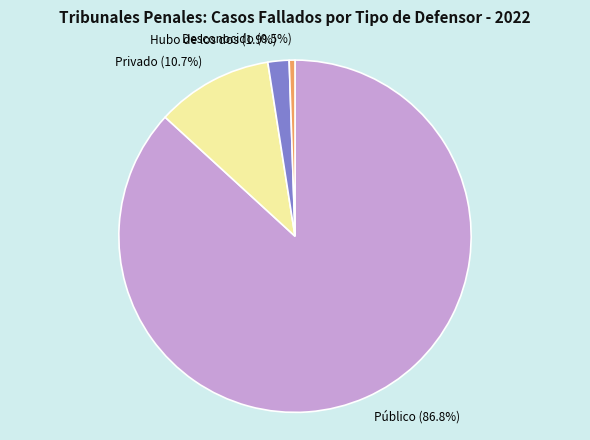

What percentage is NOT represented by Desconocido?

99.5%